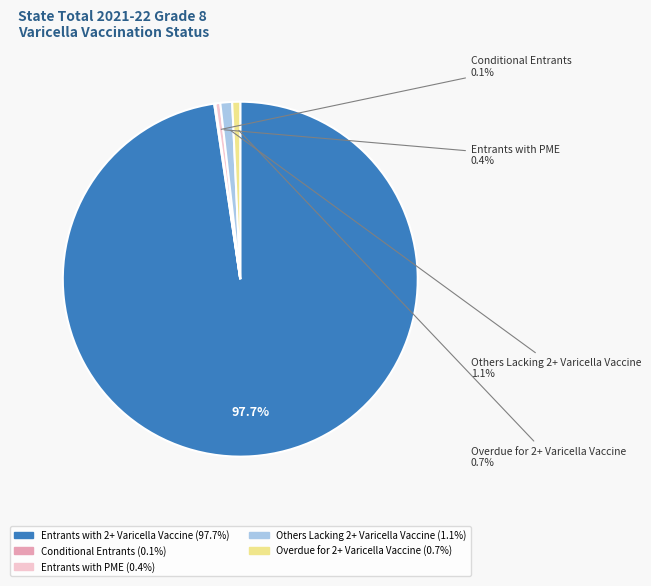

Which slice is the largest?

Entrants with 2+ Varicella Vaccine